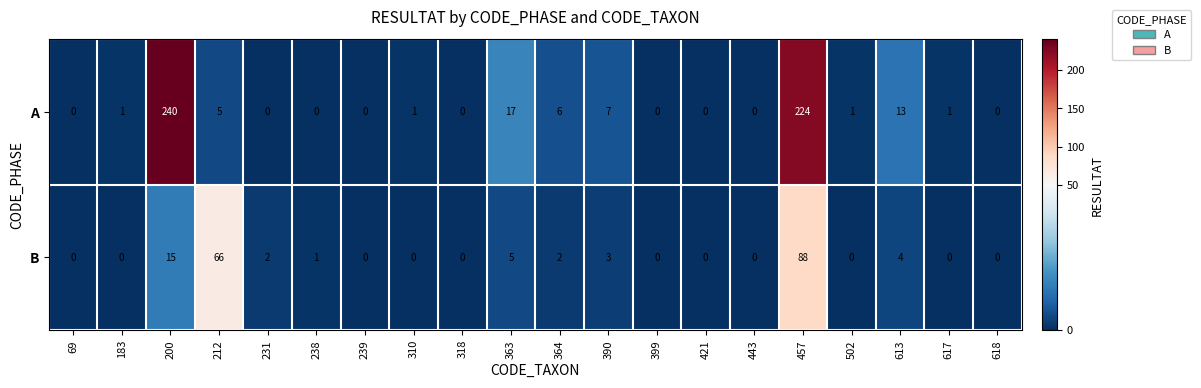

Rank the series at 613 from lowest to highest value.

B, A